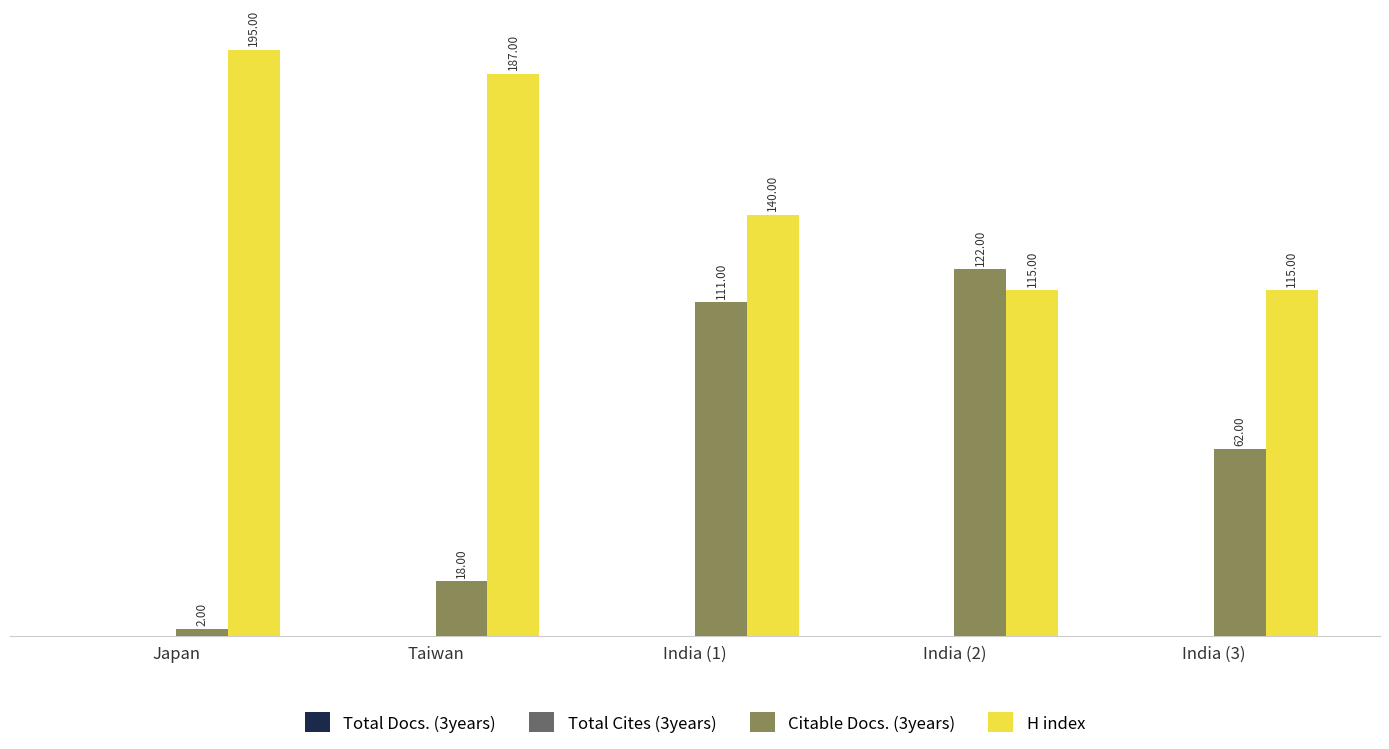

What is the spread (max minus min) of values at India (2)?

7